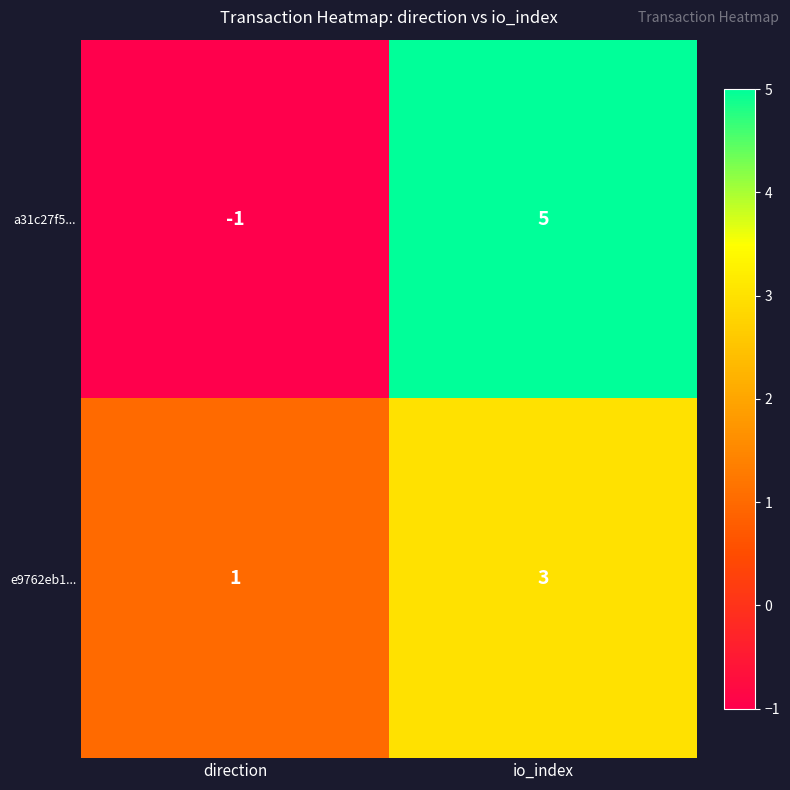

What is the greatest value displayed?

5